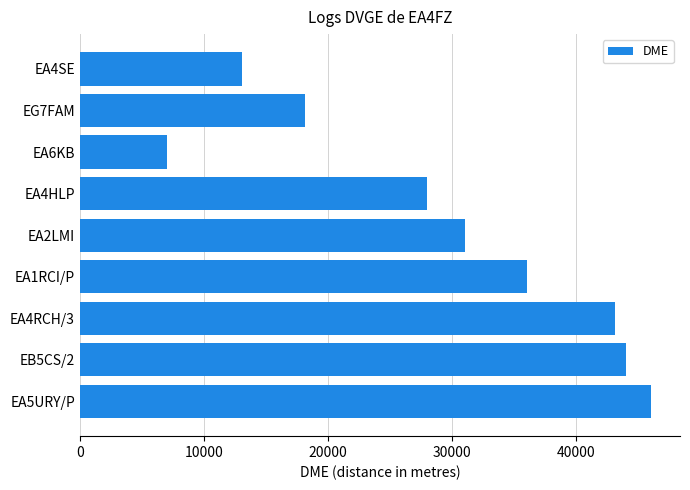

How many values are below 31065?

4